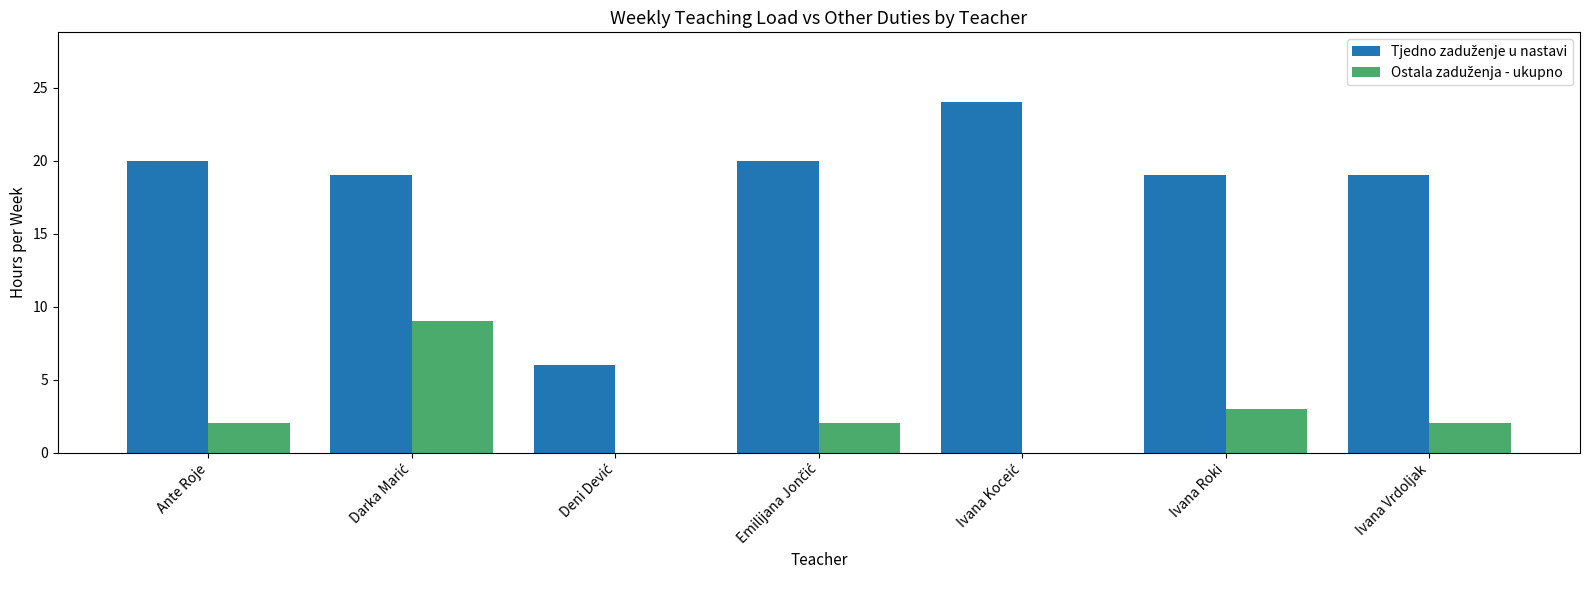

What is the total value across all series at Ivana Vrdoljak?

21